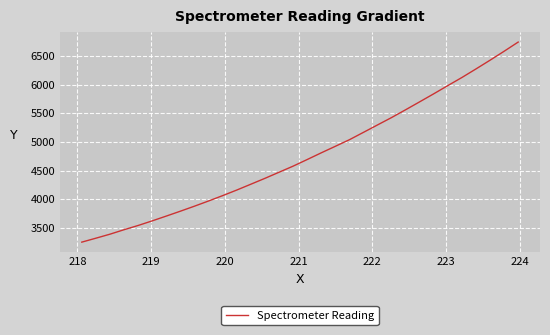

What is the smallest value displayed?

3250.3